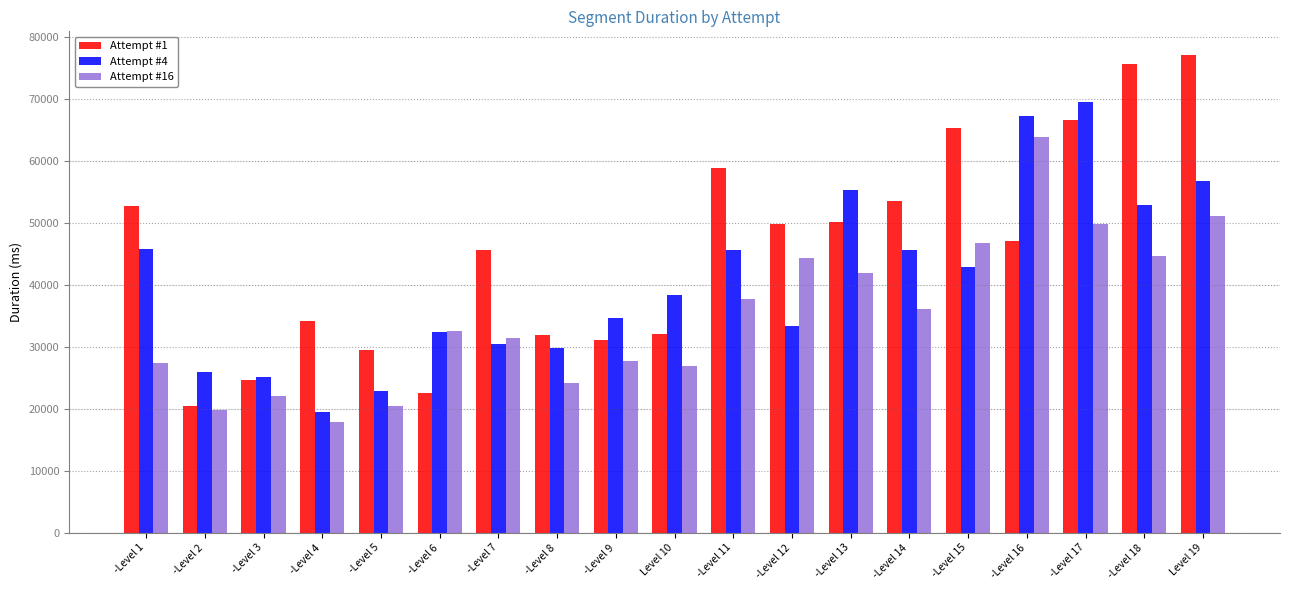

True or false: Attempt #16 has a value of 51199 at Level 19.

True